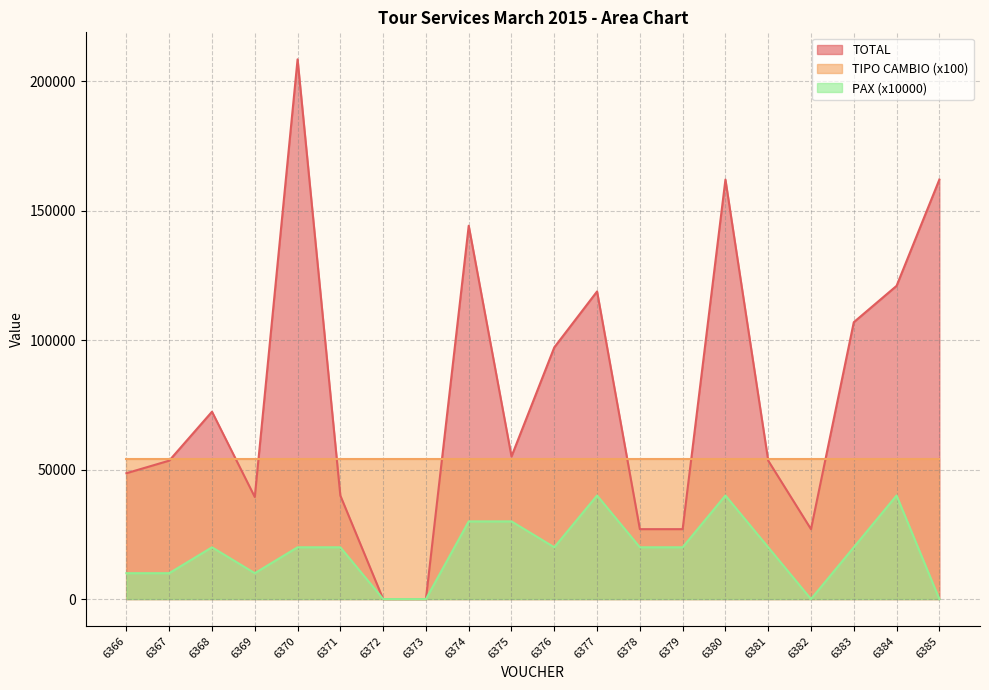

The value of TOTAL at 6366 is 13431. True or false?

False